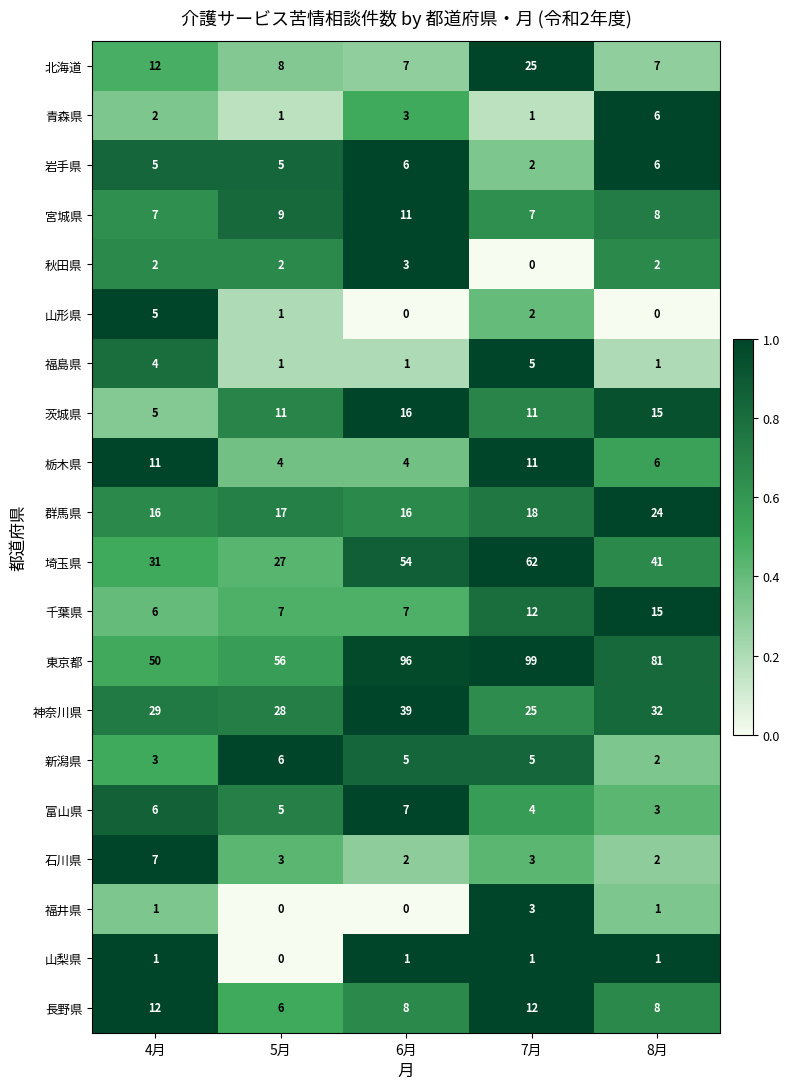

At which category does the chart reach its peak across all series?

7月